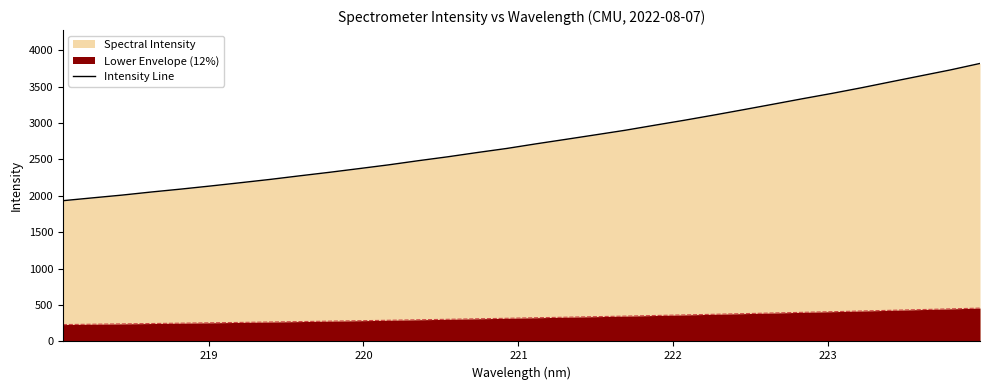

True or false: the data has more than 0 interior local peaks.

False